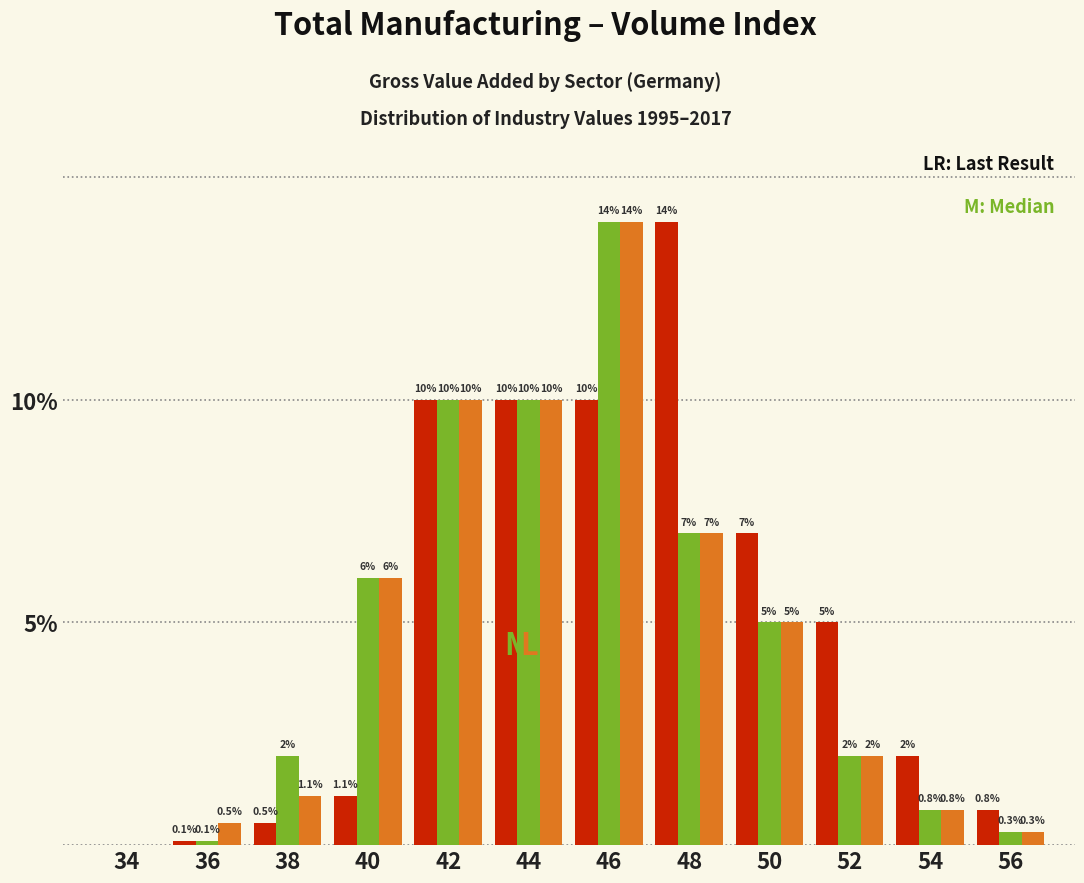

What is the greatest value displayed?

14.0